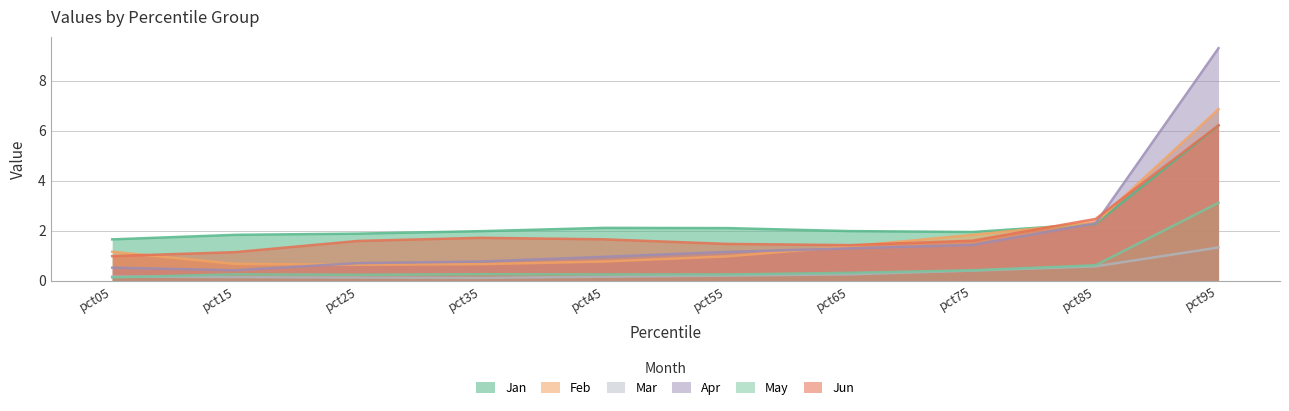

What is the smallest value displayed?

0.1